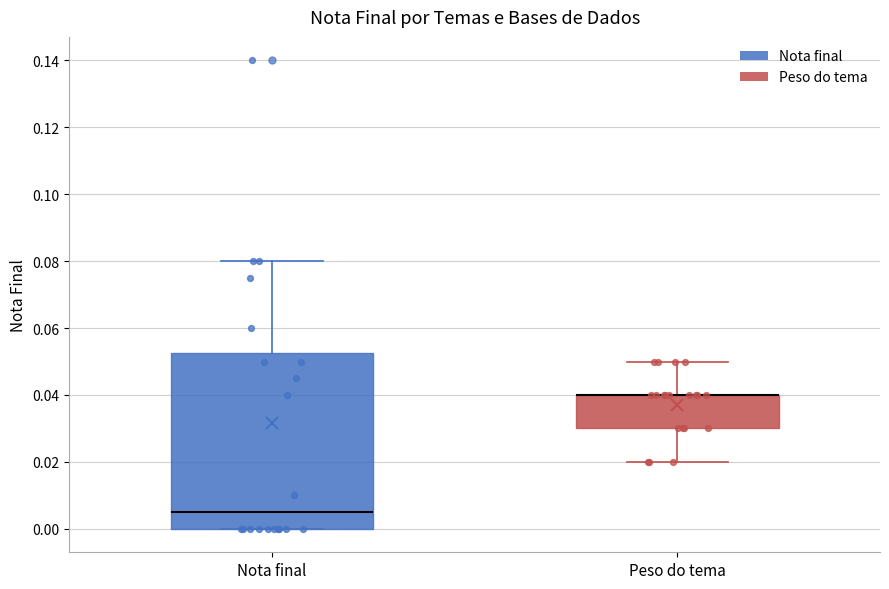

Where does the median line of the box for Nota final sit on the y-axis? The values are not printed on the chart, so give them approximately, as read against the axis.

0.006